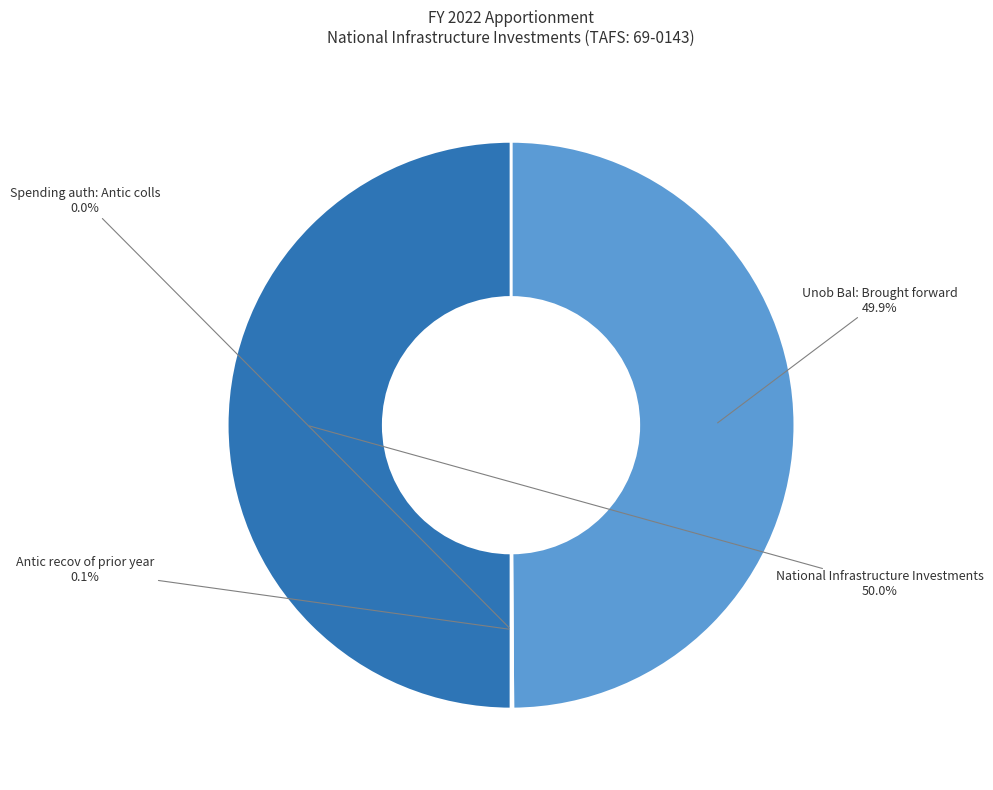

Is it true that Unob Bal: Brought forward is 61% of the pie?

False